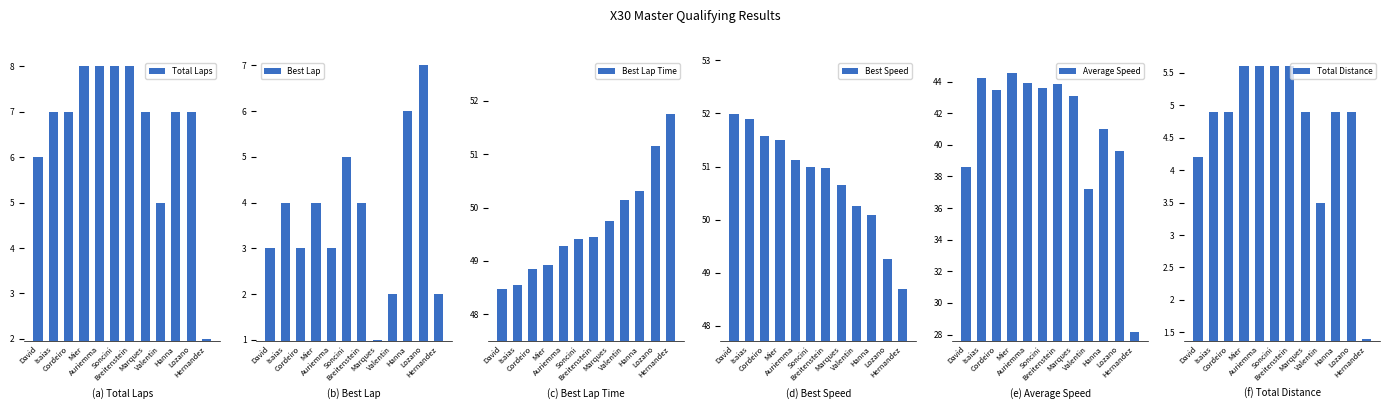

The Best Speed series shows 51.0 at Breitenstein. True or false?

True